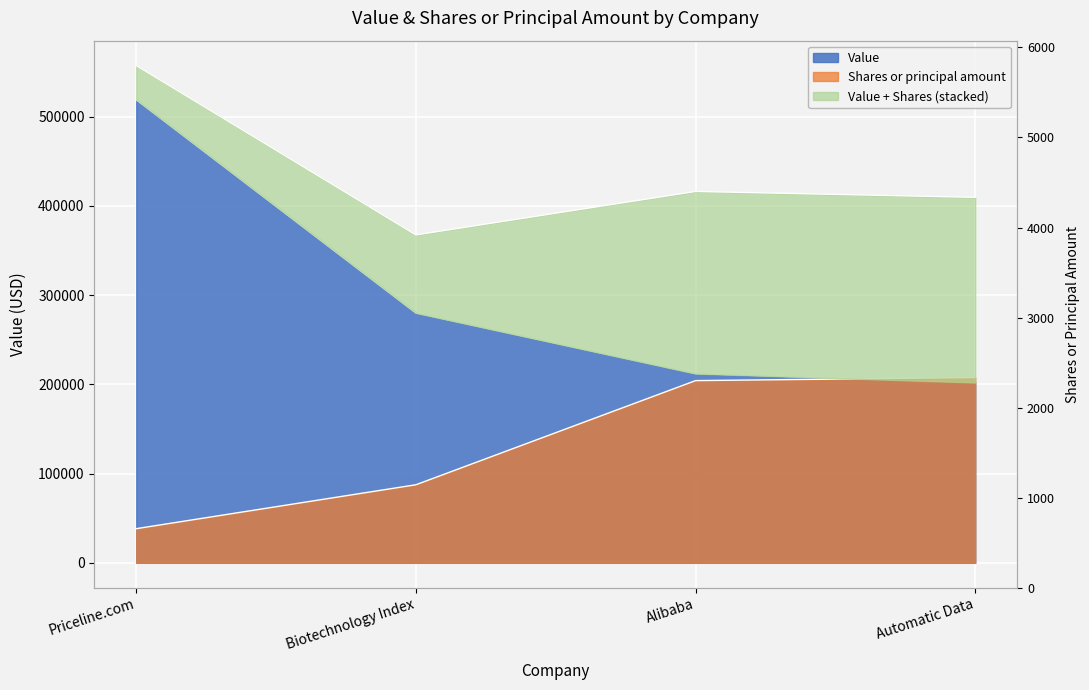

Reading left to right, what are all the values shown in this chart?

Value: 519000.0	280000.0	212000.0	202000.0
Shares or principal amount: 38273.6	87482.5	204182.7	207600.0